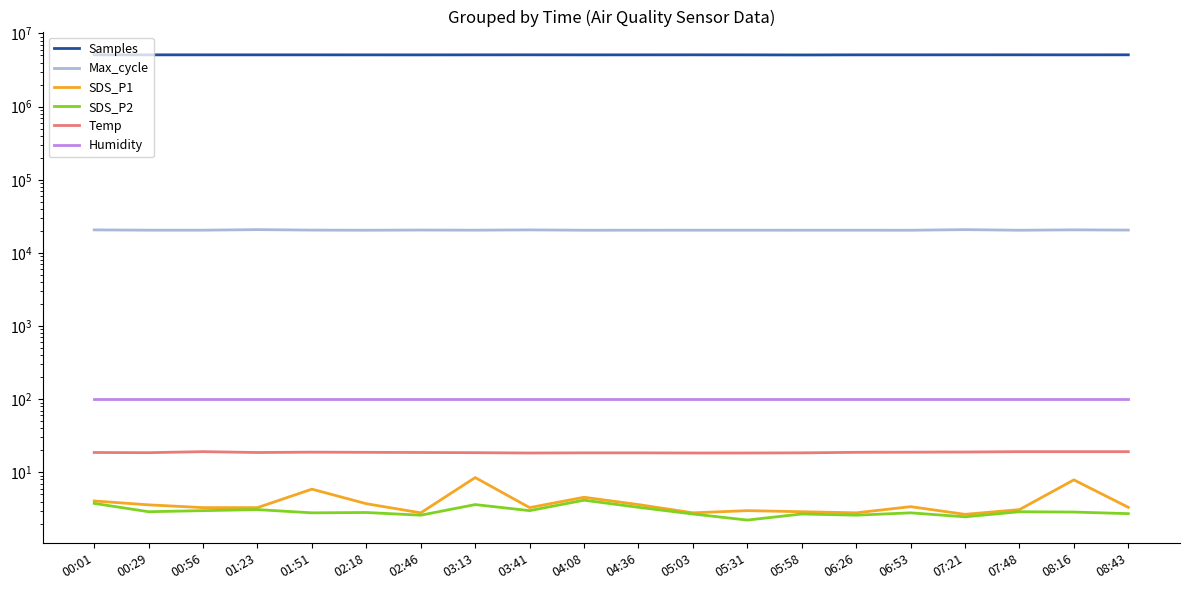

How many categories are shown in the chart?

20